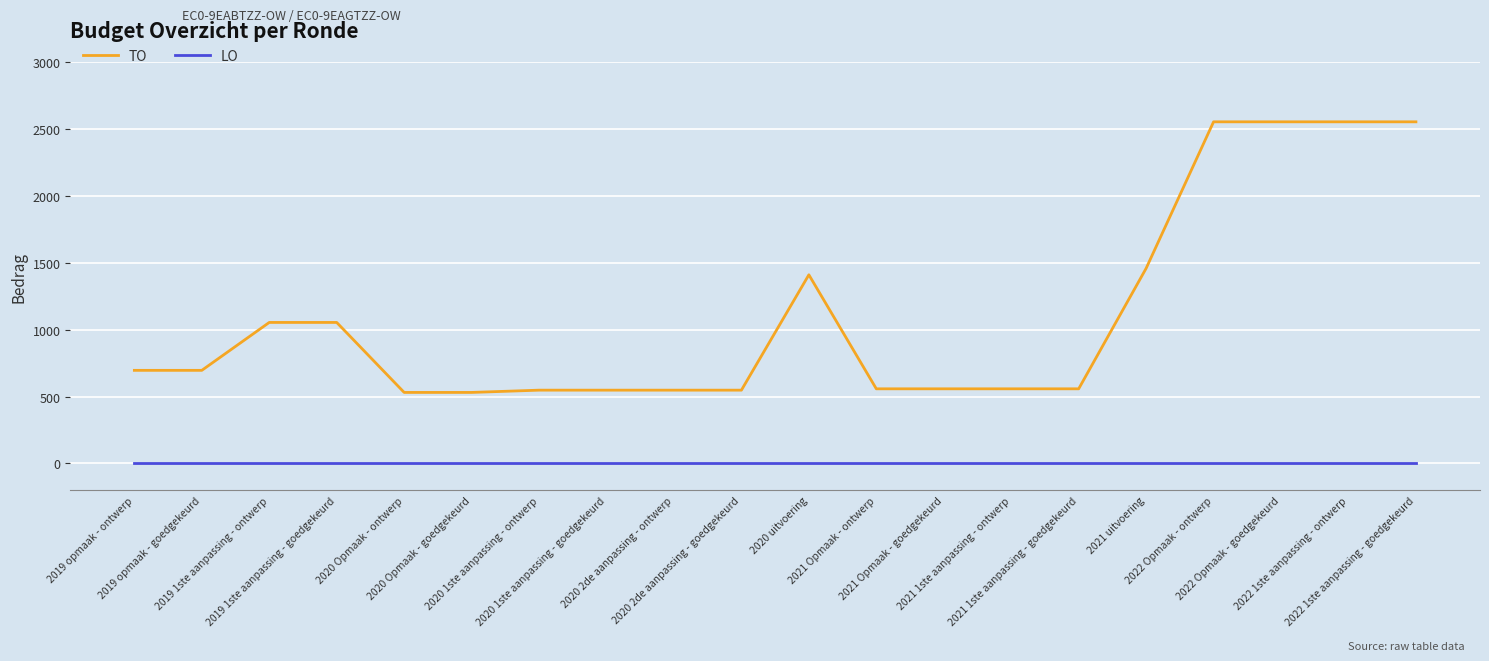

Which series changed the most between 2019 1ste aanpassing - goedgekeurd and 2022 1ste aanpassing - goedgekeurd?

TO